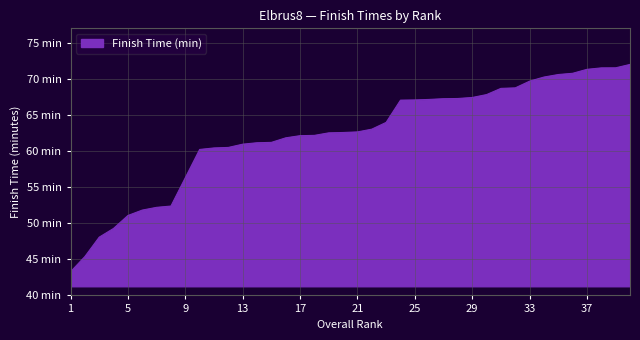

Is this an area chart (filled region under the line)?

Yes